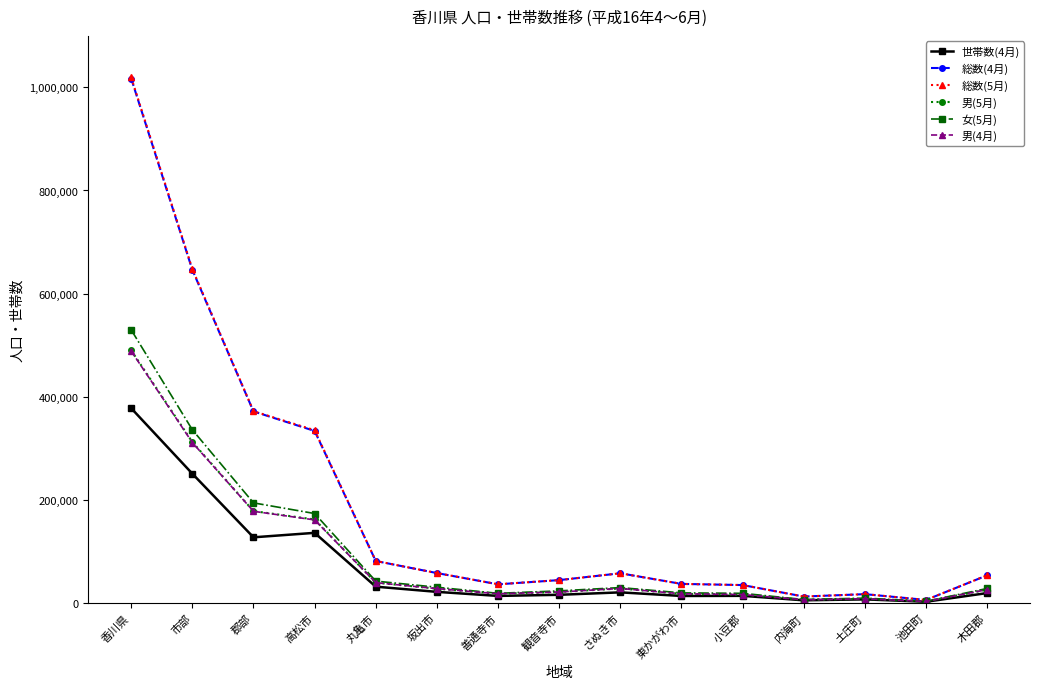

Which series has the largest range (max minus min)?

総数(5月)